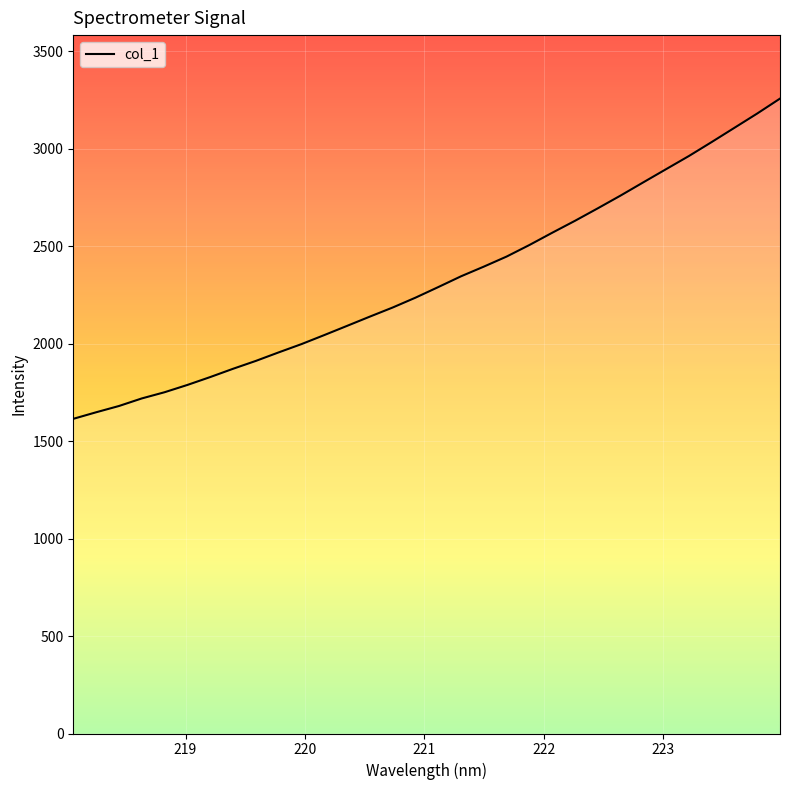

What is the maximum value shown in the chart?

3257.6